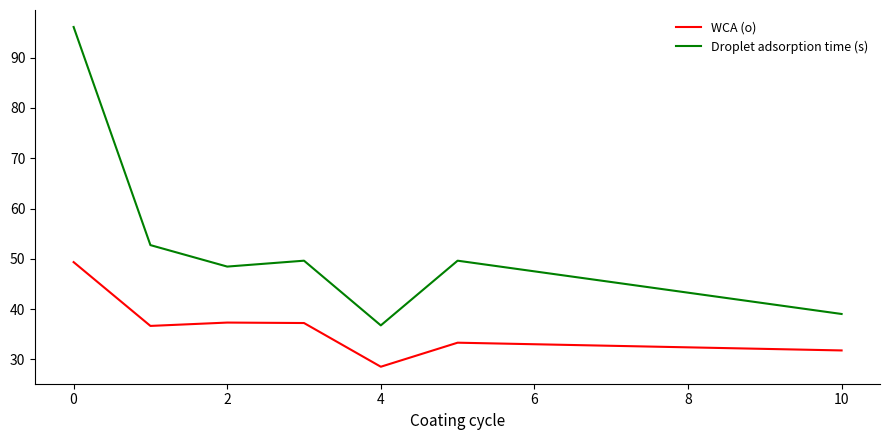

True or false: WCA (o) and Droplet adsorption time (s) intersect in this chart.

False